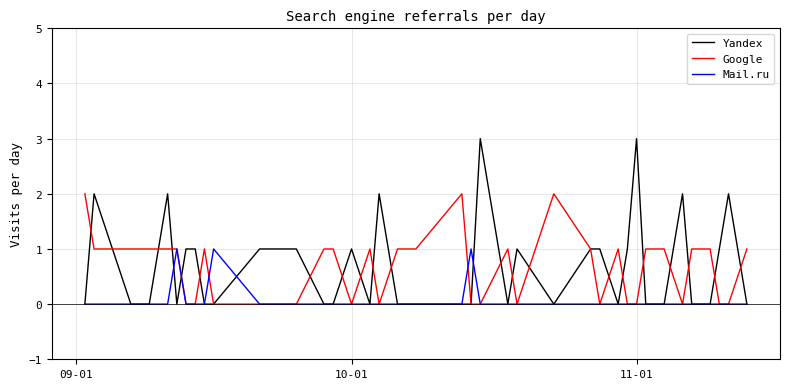

List the series in order of their peak value, highest first.

Yandex, Google, Mail.ru